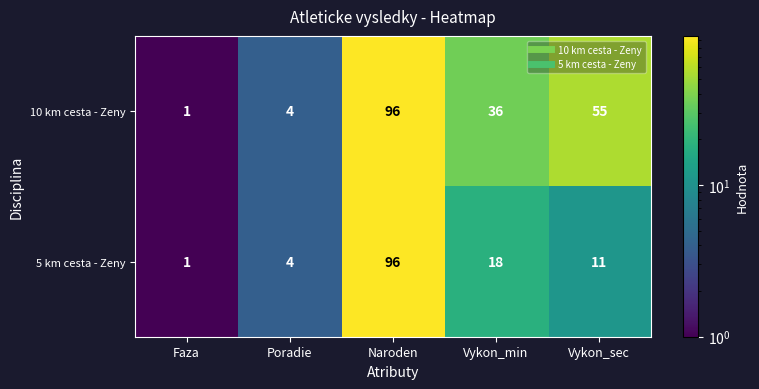

List the series in order of their overall mean, lowest first.

5 km cesta - Zeny, 10 km cesta - Zeny